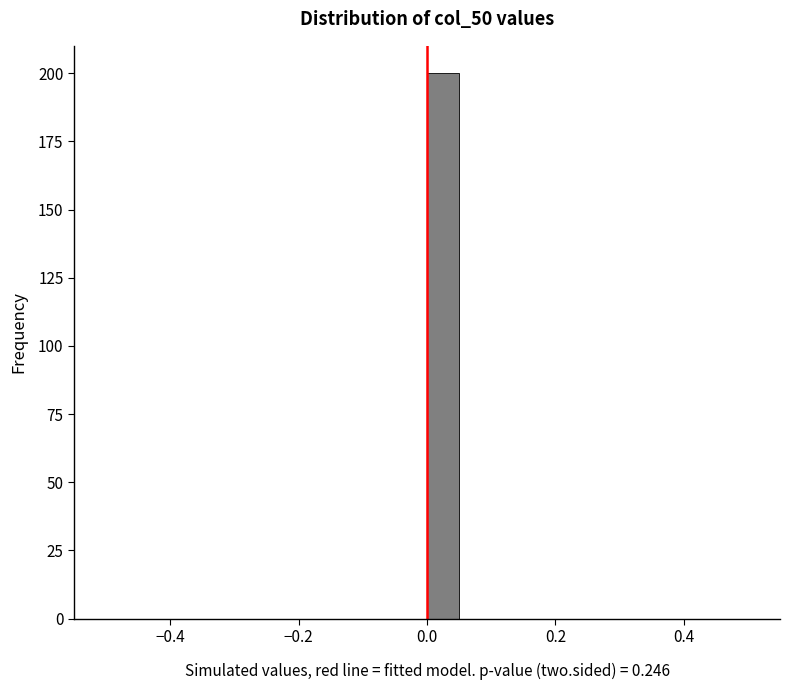

Around what value on the x-axis is the tallest bar? Give the approximate position of its centre, as read against the axis.

0.02